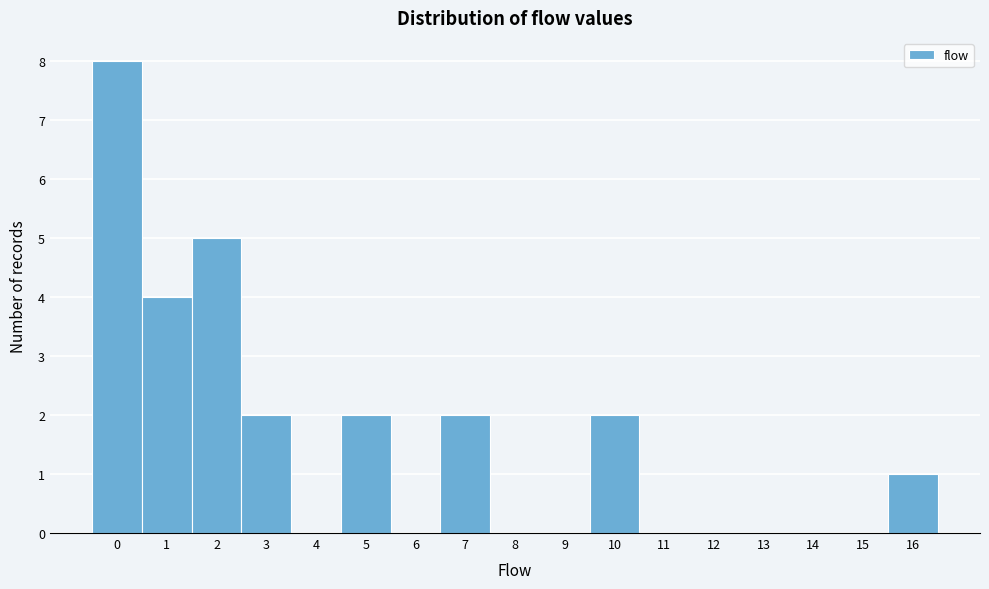

Reading left to right, transcribe this chart: for each bar, give the range it covers on the x-axis and its height. The values are not printed on the chart, so give them approximately, as read against the axis.

-0.5 to 0.5: 8
0.5 to 1.5: 4
1.5 to 2.5: 5
2.5 to 3.5: 2
3.5 to 4.5: 0
4.5 to 5.5: 2
5.5 to 6.5: 0
6.5 to 7.5: 2
7.5 to 8.5: 0
8.5 to 9.5: 0
9.5 to 10.5: 2
10.5 to 11.5: 0
11.5 to 12.5: 0
12.5 to 13.5: 0
13.5 to 14.5: 0
14.5 to 15.5: 0
15.5 to 16.5: 1